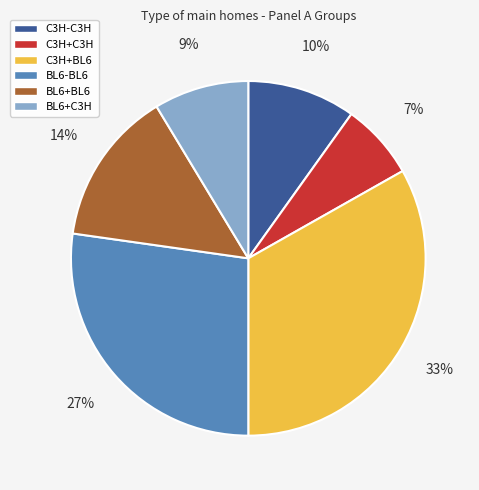

To the nearest percent, what portion does BL6+BL6 represent?

14%